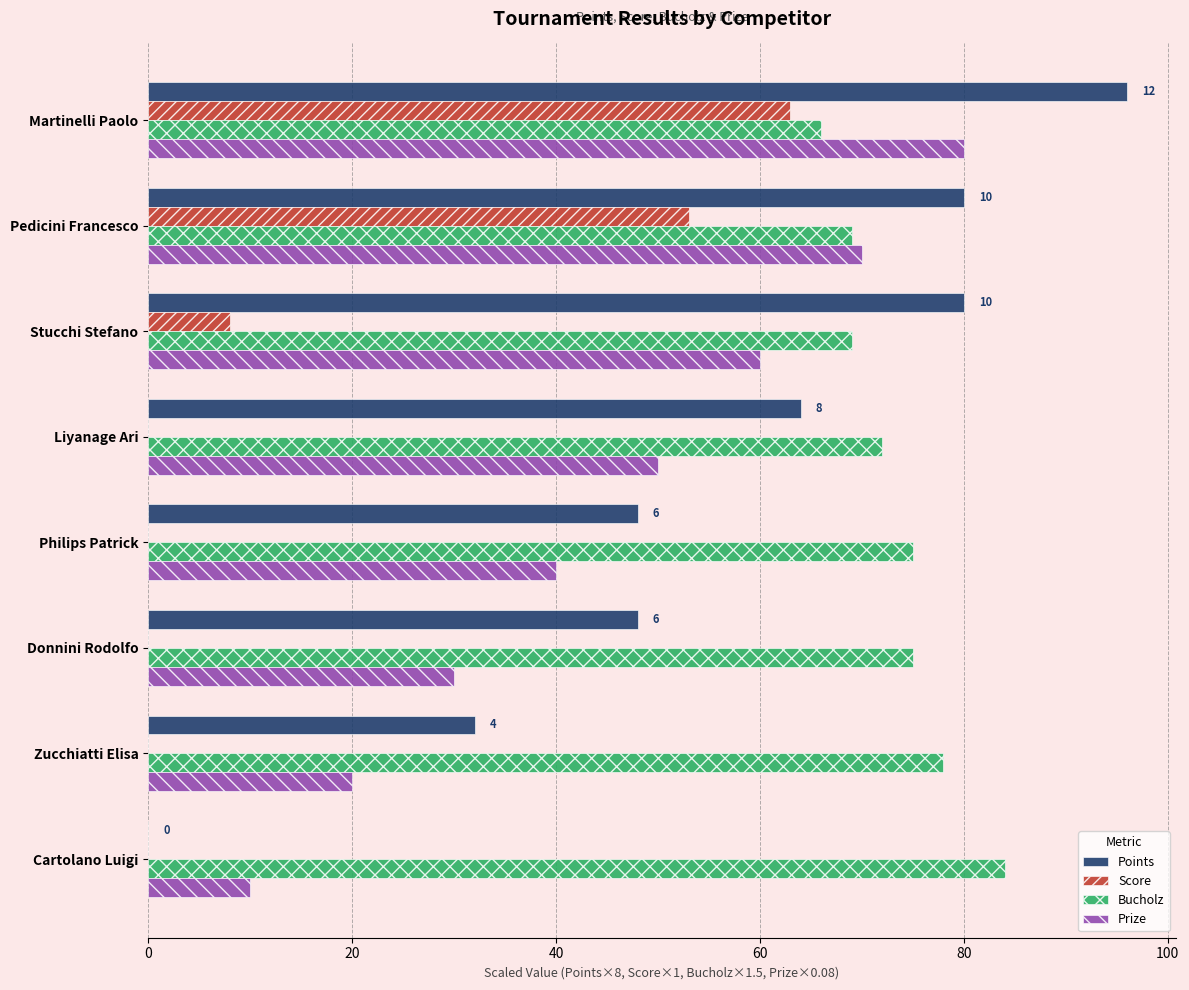

True or false: Points has a value of 96 at Martinelli Paolo.

True